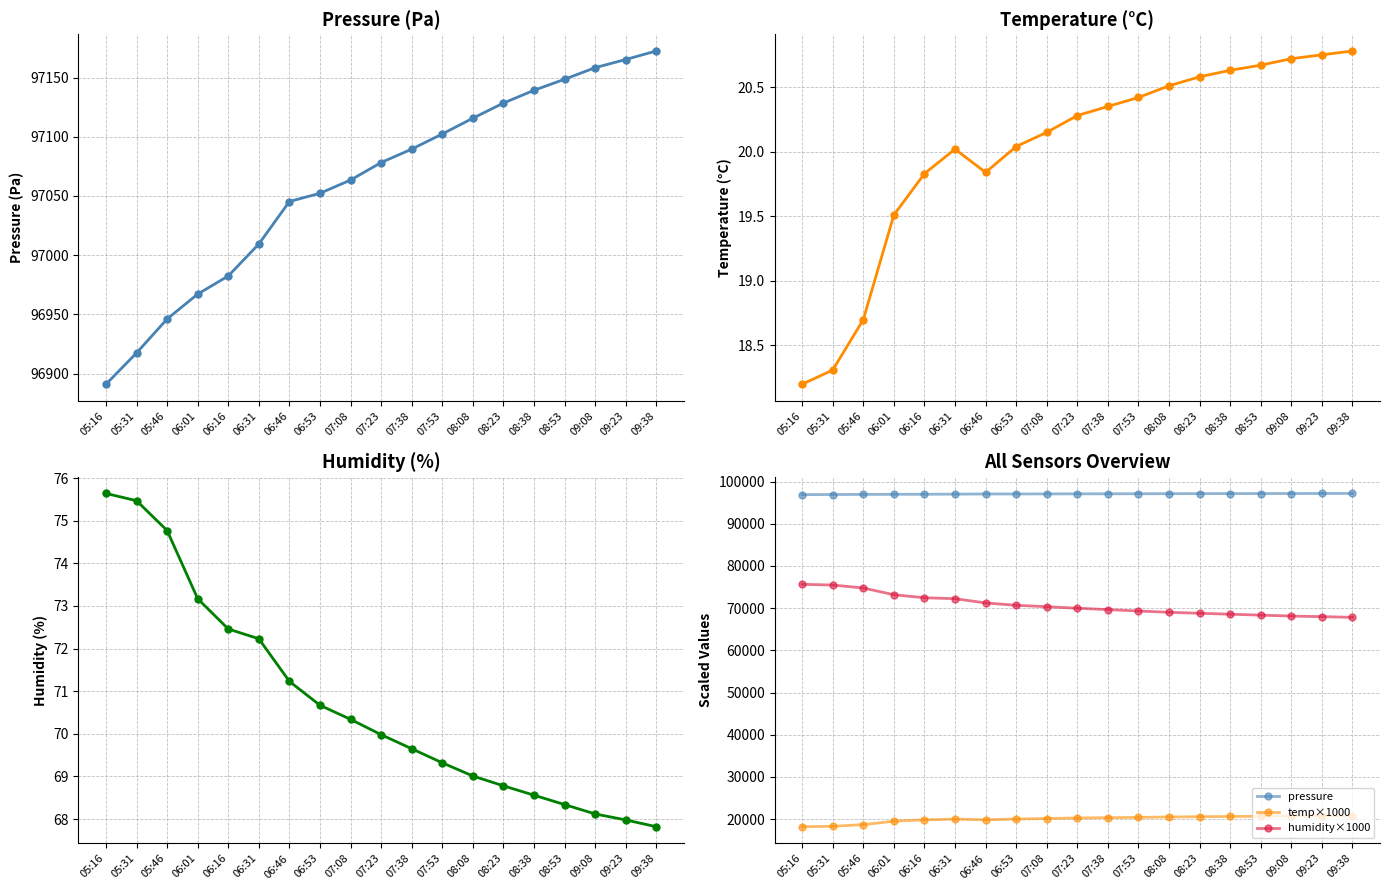

Between 09:23 and 06:16, which is larger?

09:23